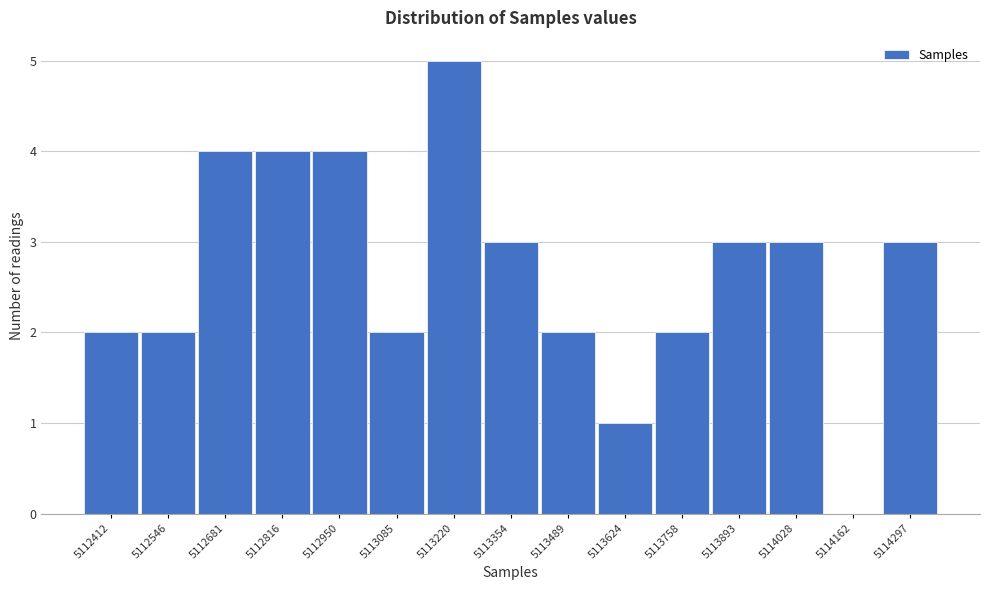

Reading left to right, list all the values displayed in this chart.

5112412=2	5112546=2	5112681=4	5112816=4	5112950=4	5113085=2	5113220=5	5113354=3	5113489=2	5113624=1	5113758=2	5113893=3	5114028=3	5114162=0	5114297=3